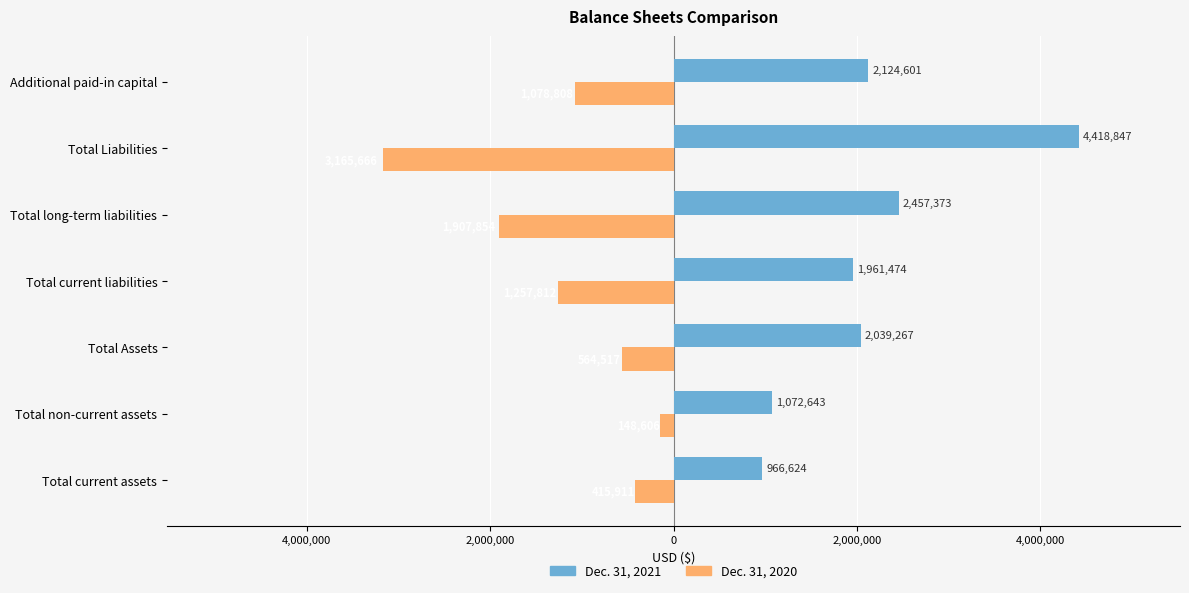

Reading left to right, list all the values displayed in this chart.

Dec. 31, 2020: -415911	-148606	-564517	-1257812	-1907854	-3165666	-1078808
Dec. 31, 2021: 966624	1072643	2039267	1961474	2457373	4418847	2124601